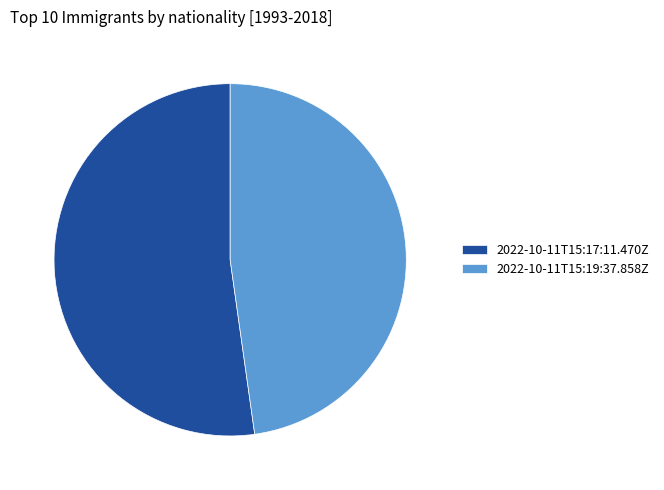

Is it true that 2022-10-11T15:17:11.470Z is 43% of the pie?

False